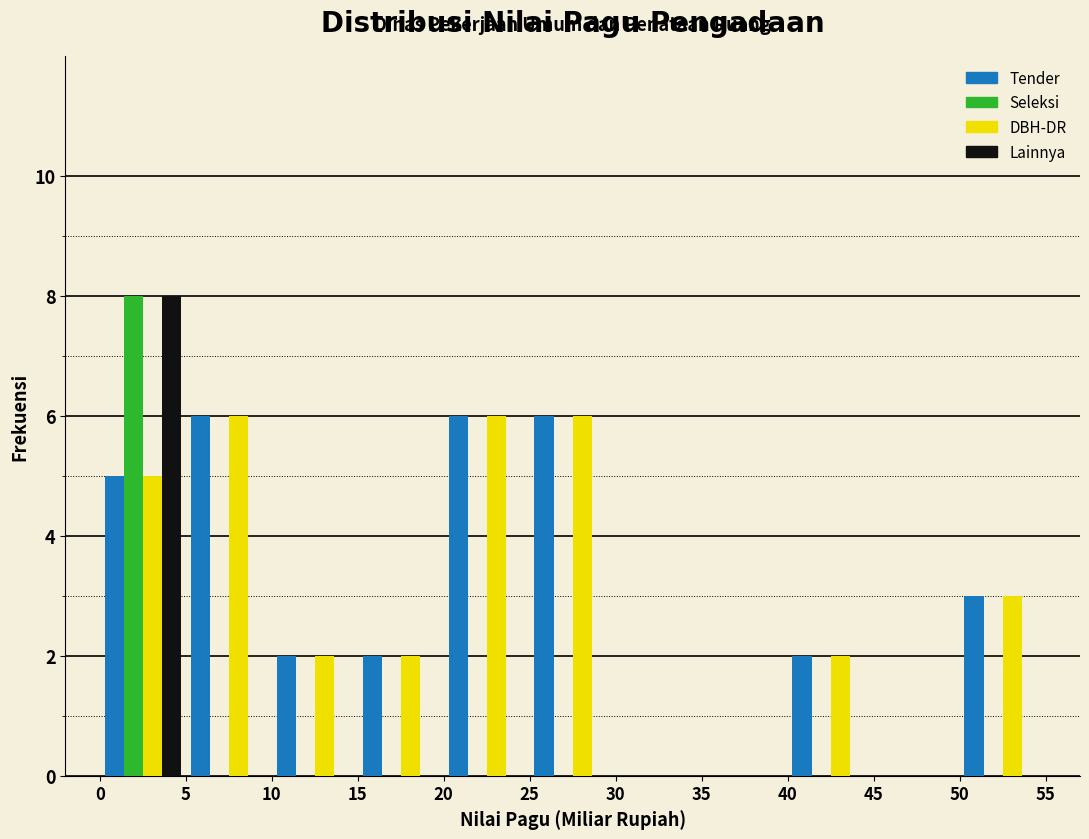

What is the height of the DBH-DR bar covering 50 to 55 on the x-axis? The values are not printed on the chart, so give them approximately, as read against the axis.

3